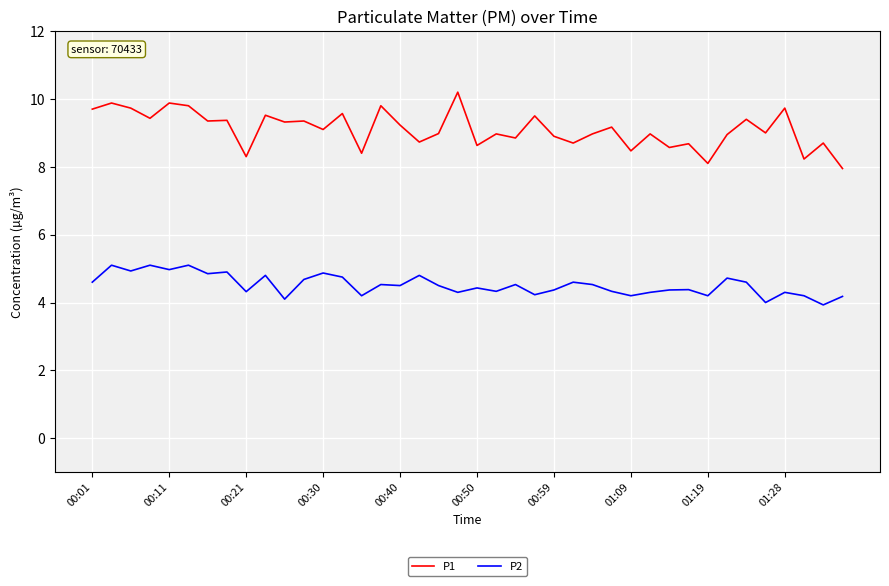

Does the chart have visible grid lines?

Yes